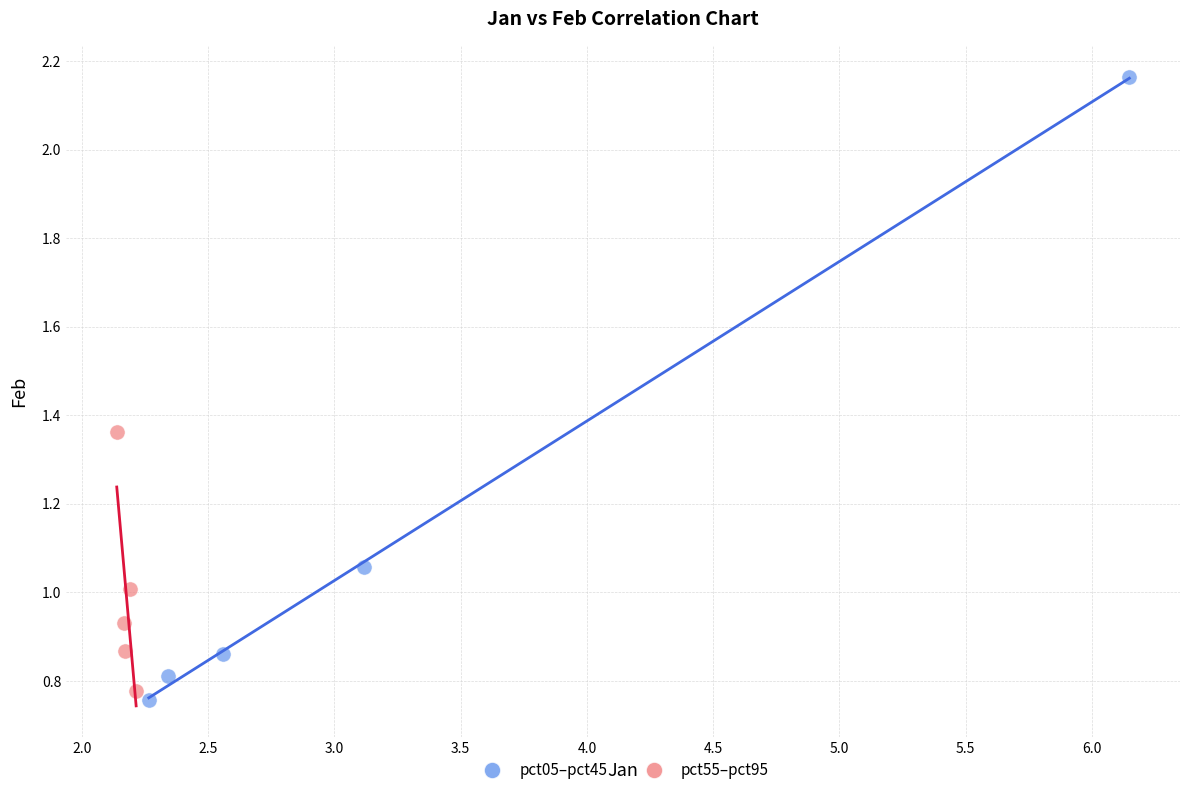

Which series contains the highest Y value?

pct05–pct45